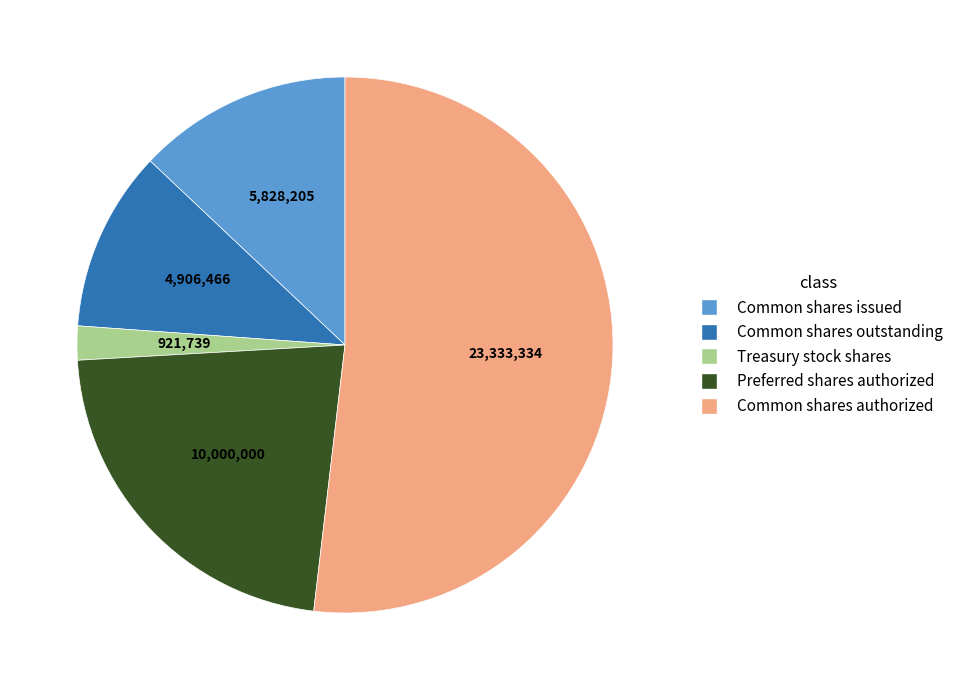

Does any single category account for the majority?

Yes